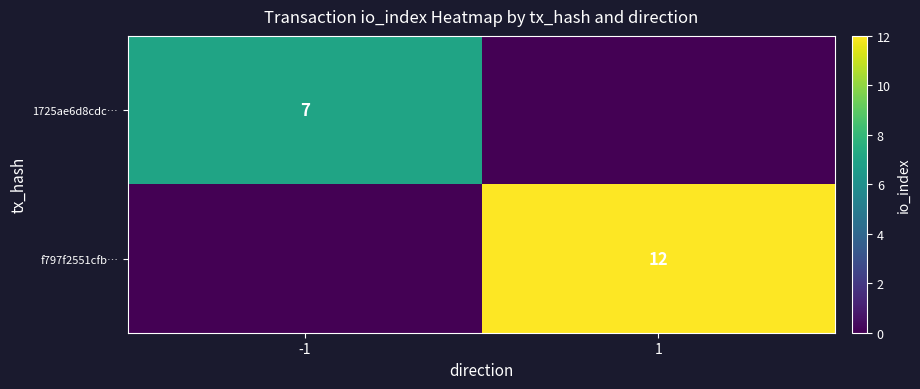

Is it true that f797f2551cfb… equals 12 at 1?

True